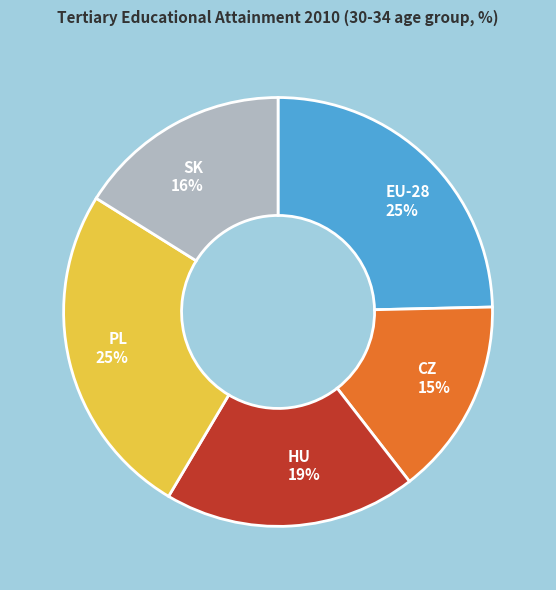

How many slices are in this pie chart?

5